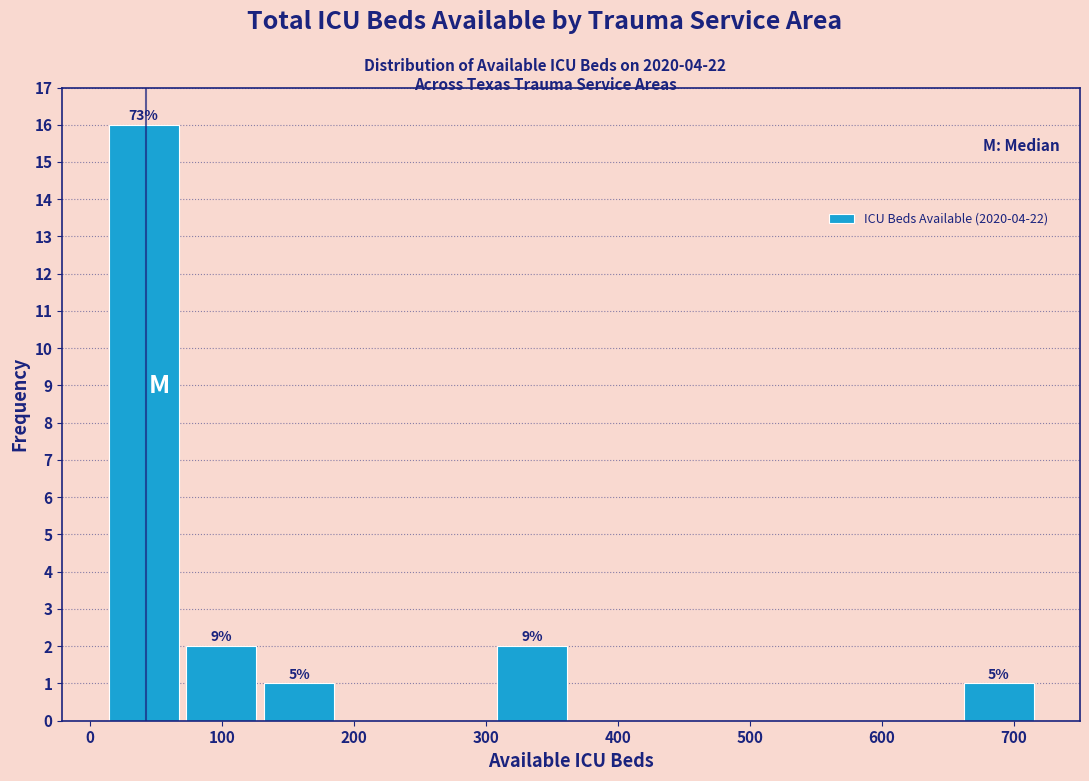

Over which range of the x-axis is the bar tallest?

10 to 70